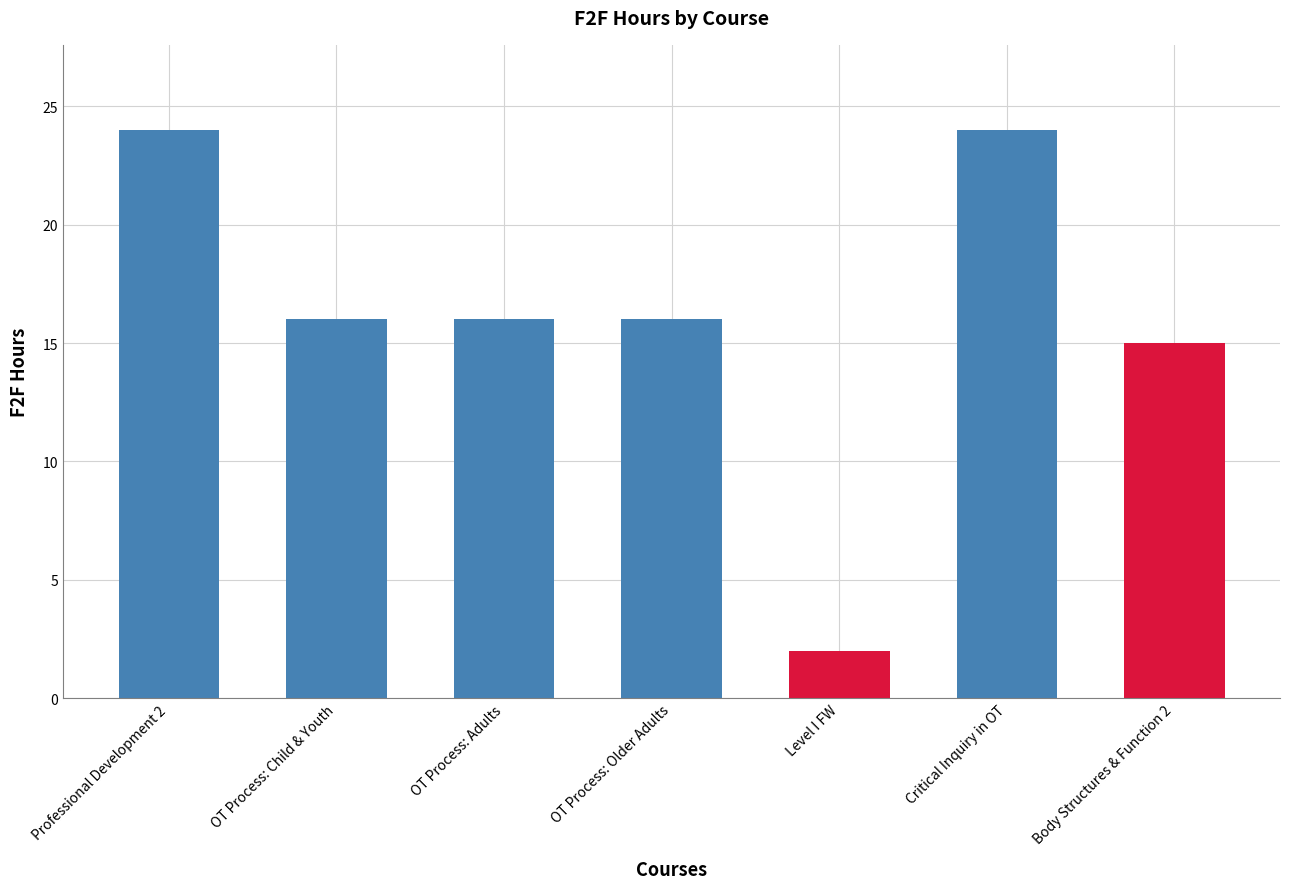

Reading right to left, what are all the values shown in this chart?

Body Structures & Function 2=15	Critical Inquiry in OT=24	Level I FW=2	OT Process: Older Adults=16	OT Process: Adults=16	OT Process: Child & Youth=16	Professional Development 2=24